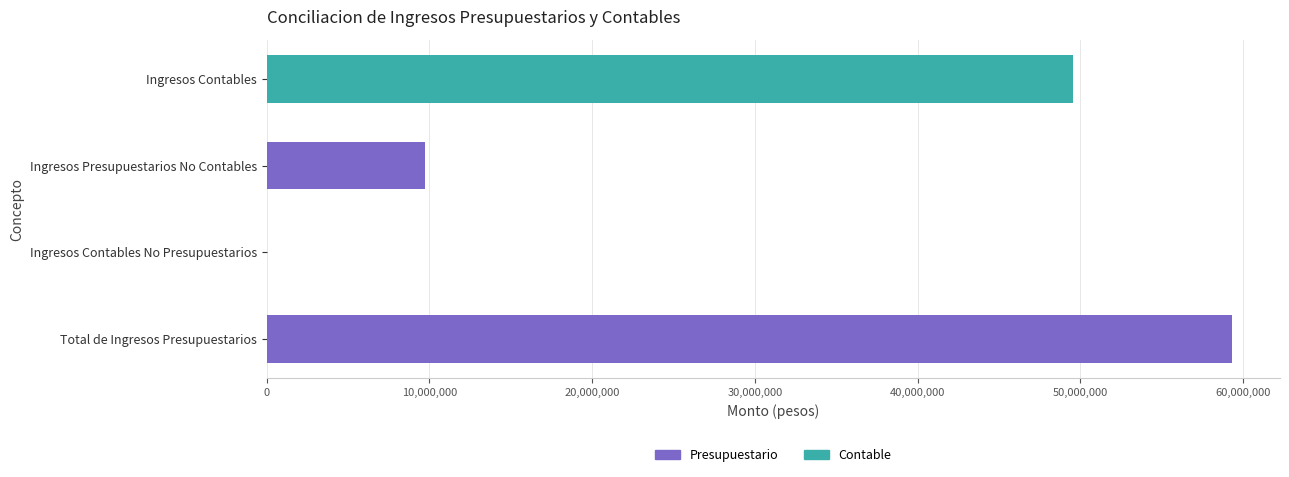

Between Ingresos Contables and Total de Ingresos Presupuestarios, which is larger?

Total de Ingresos Presupuestarios